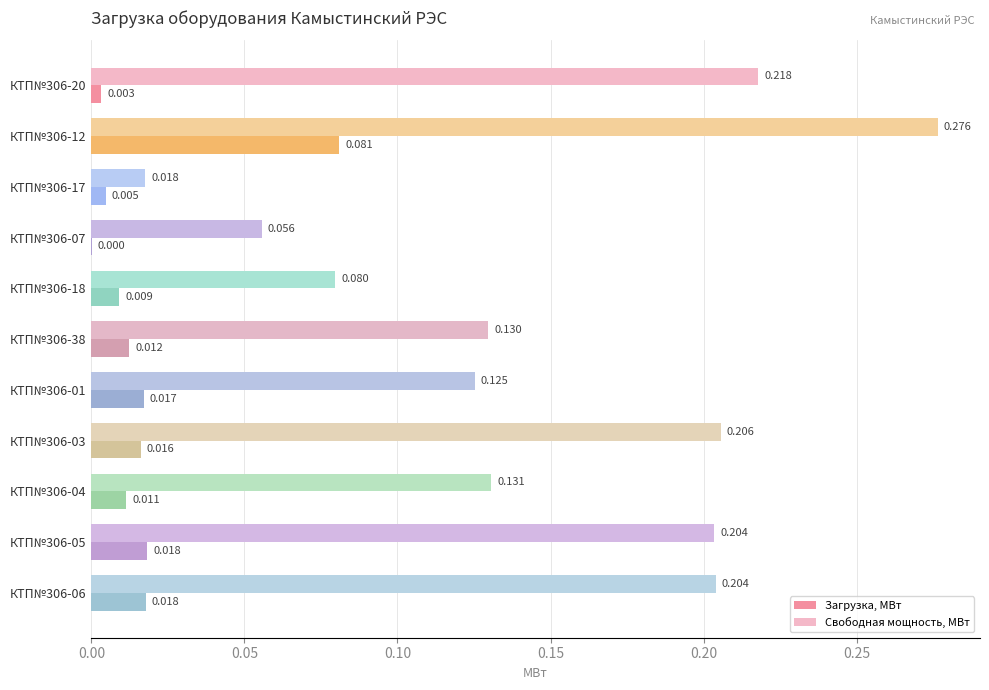

Between КТП№306-07 and КТП№306-01, which series saw the biggest shift?

Свободная мощность, МВт